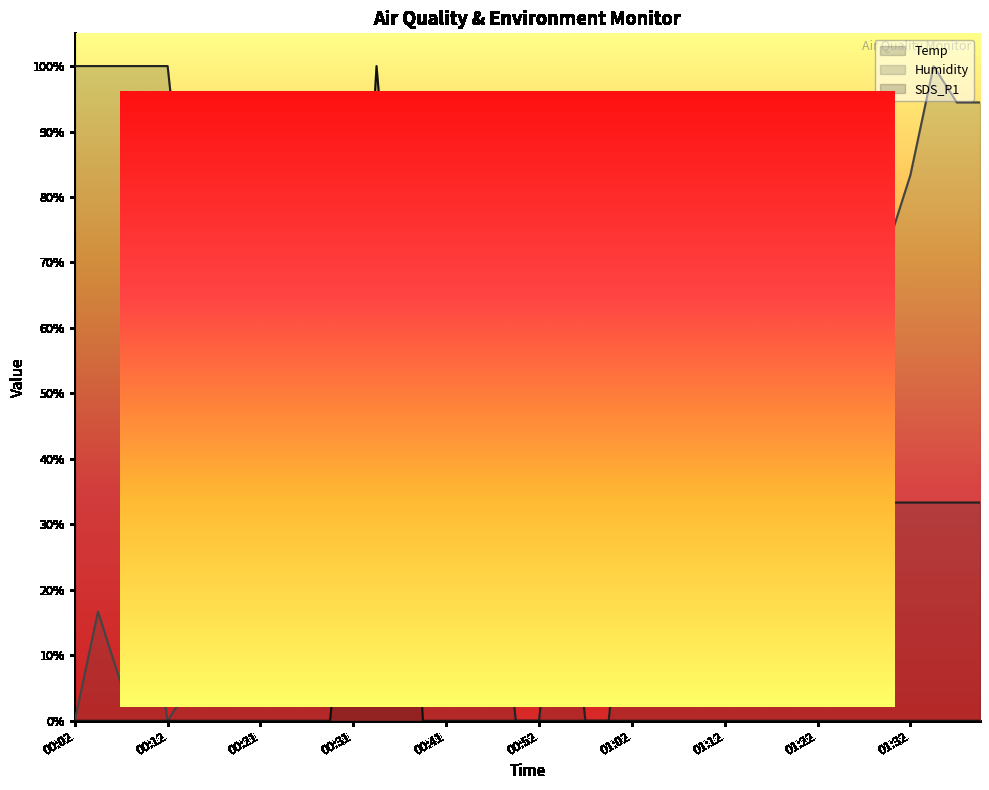

Which series changed the most between 00:12 and 01:35?

Humidity